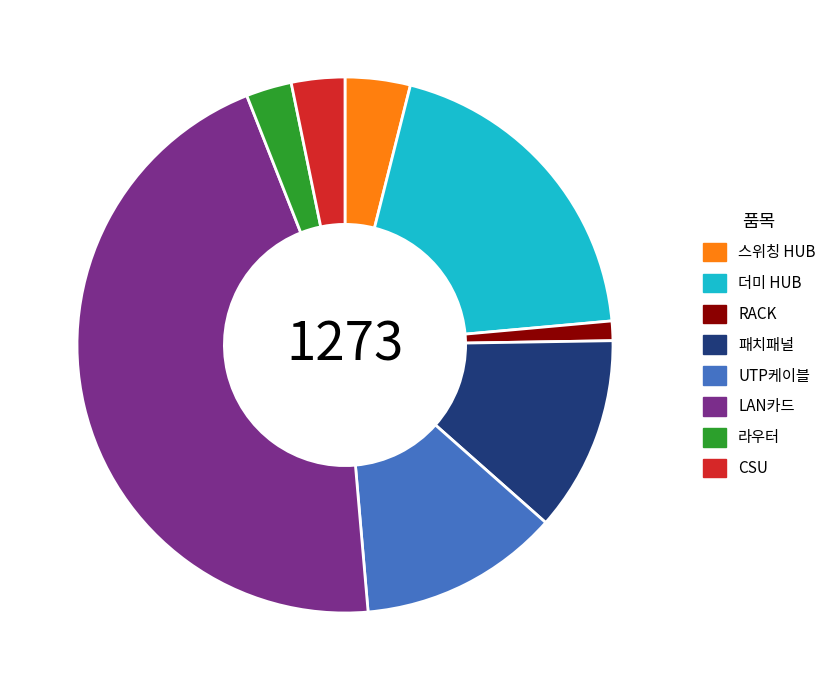

Does 라우터 represent more than half of the total?

No